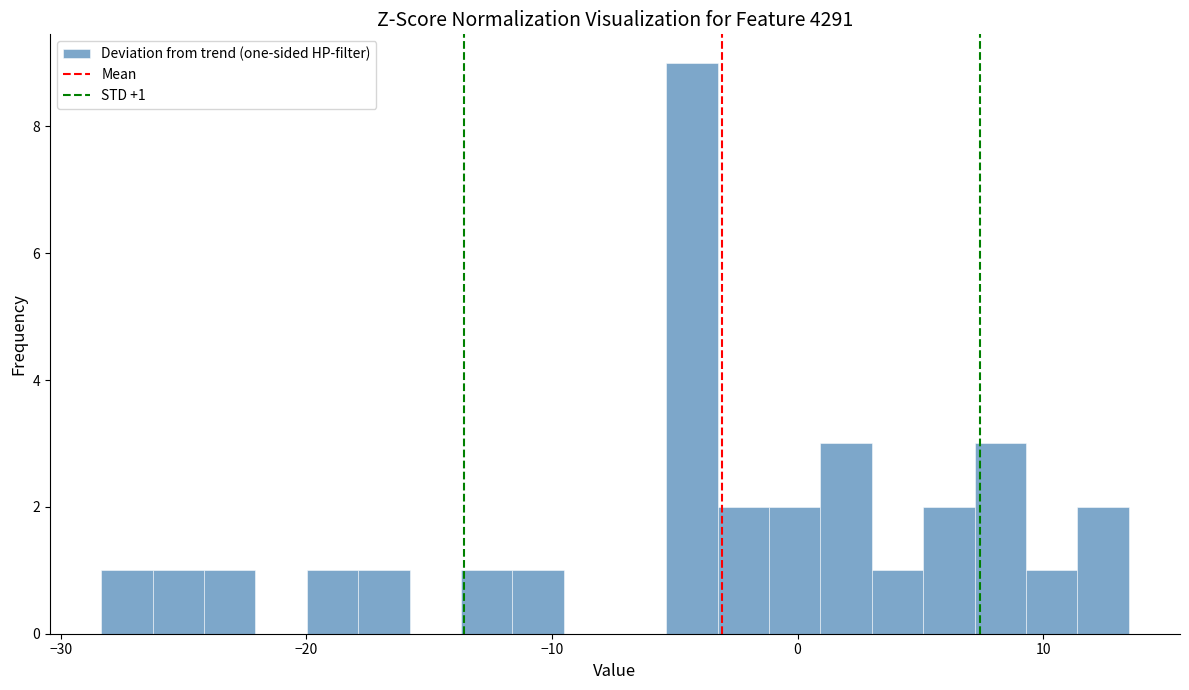

Read against the x-axis, roughly where is the centre of the tallest bar?

-4